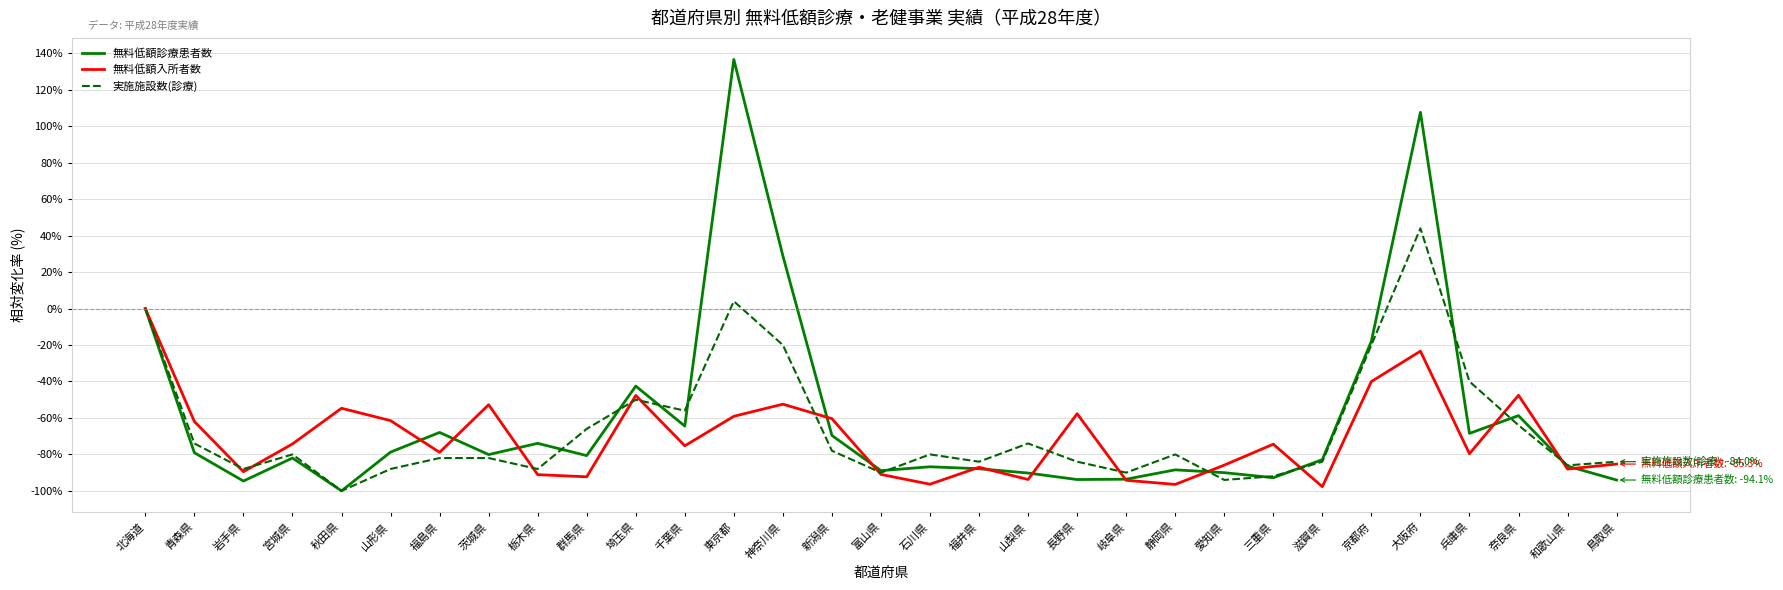

At which label does 無料低額診療患者数 first exceed -80?

北海道